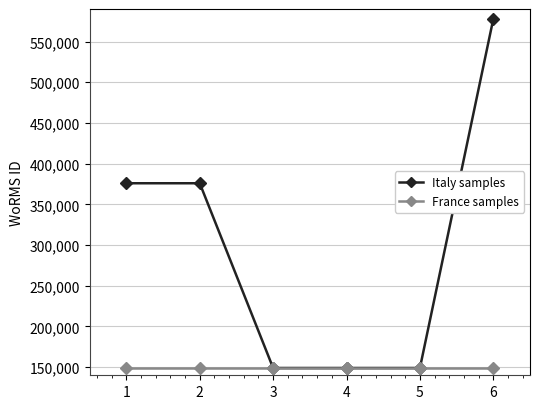

What is the value of the Italy samples point at the 5th from the left?

148942